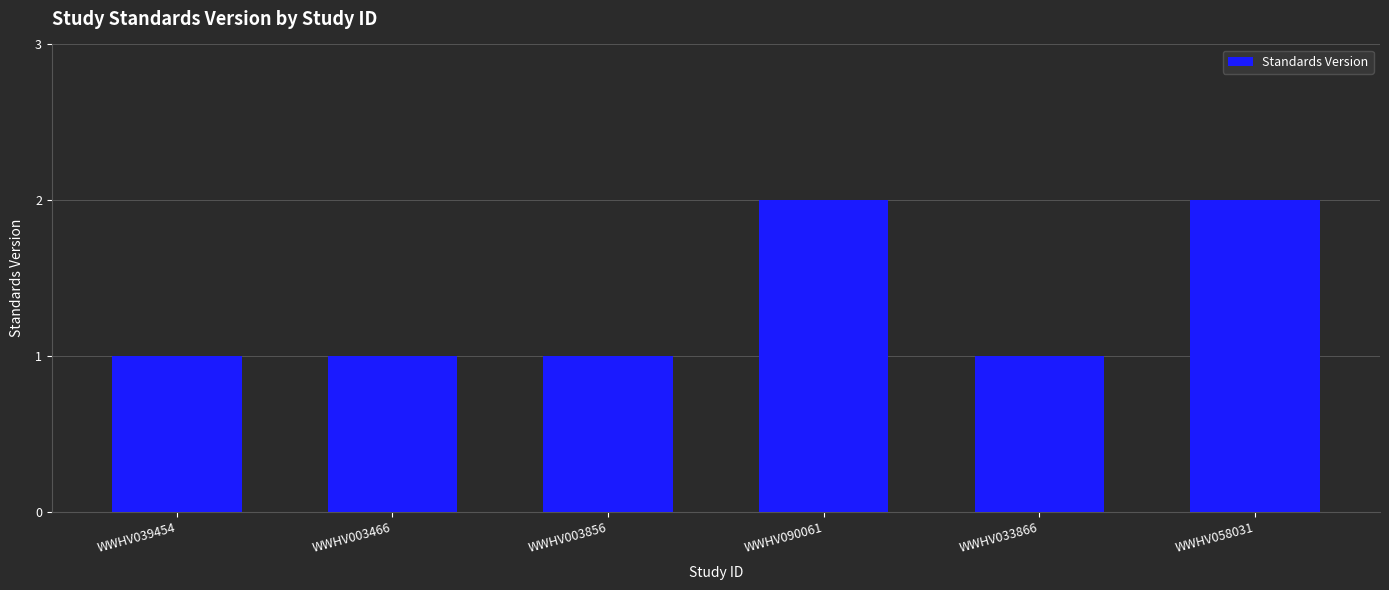

The chart shows a value of 1 at WWHV003466. True or false?

True